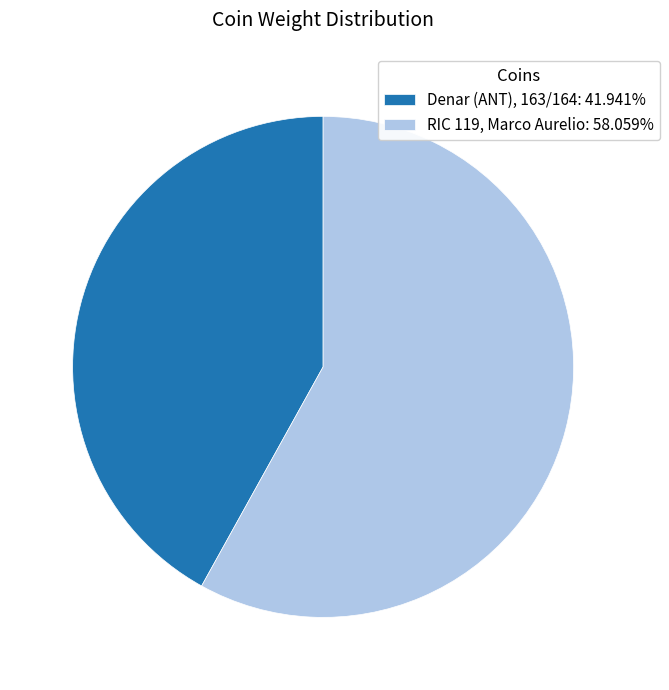

Approximately how many times larger is the value at RIC 119, Marco Aurelio: 58.059% compared to Denar (ANT), 163/164: 41.941%?

1.4